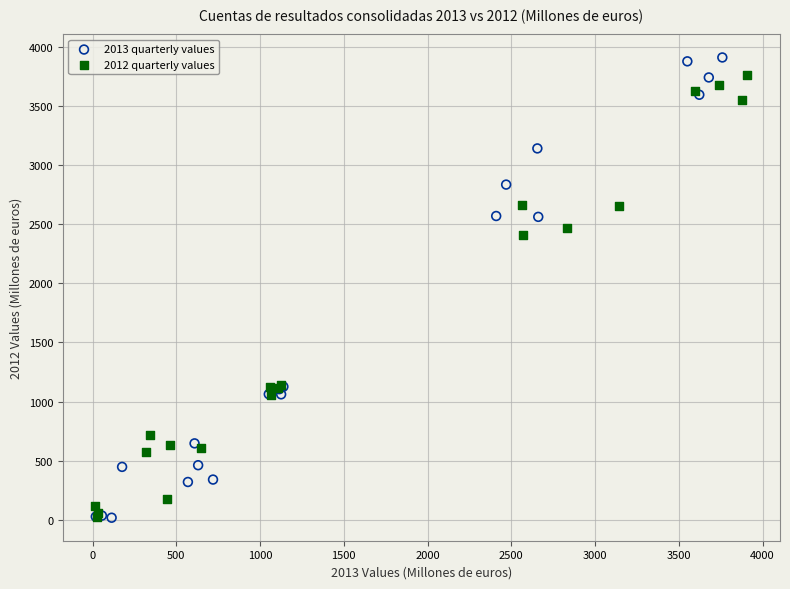

Which series contains the highest Y value?

2013 quarterly values